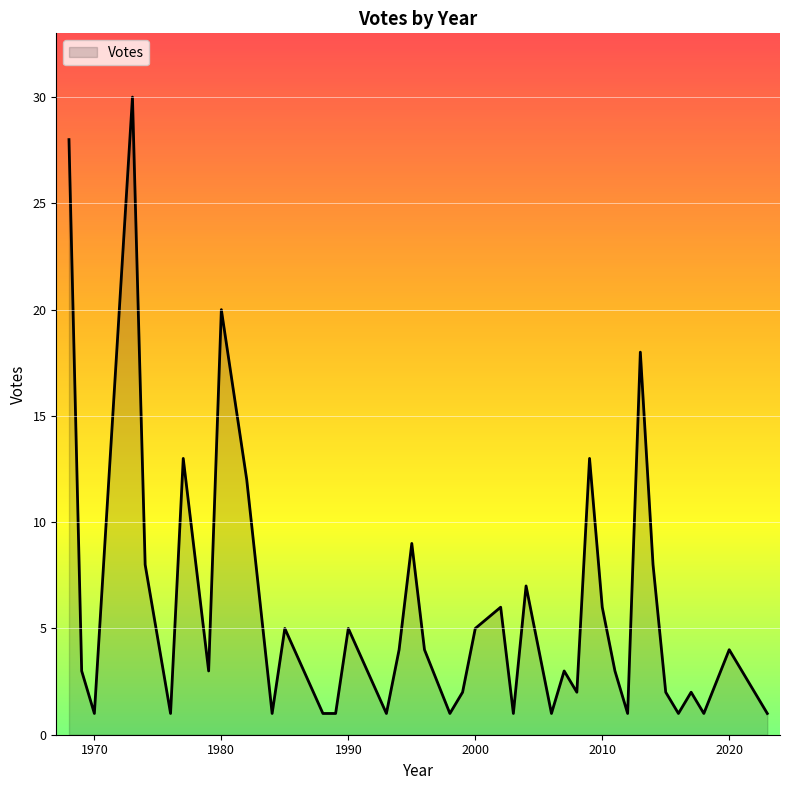

What is the greatest value displayed?

30